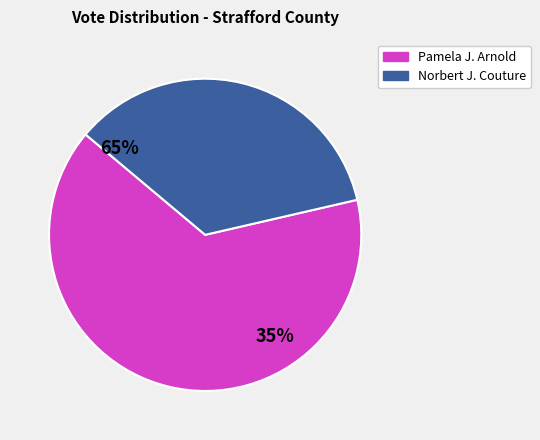

Which series has the widest spread of values?

Pamela J. Arnold